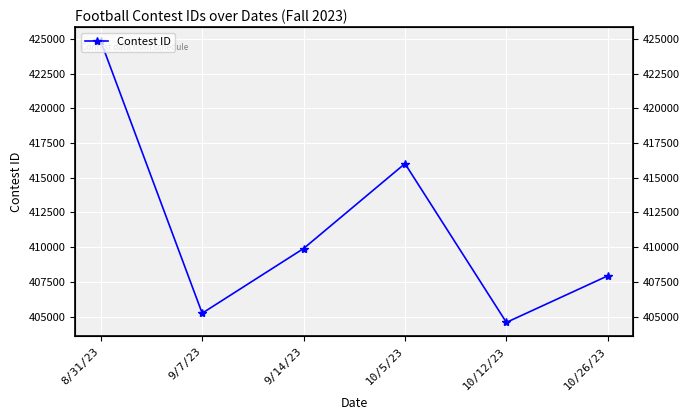

What is the maximum value shown in the chart?

424832